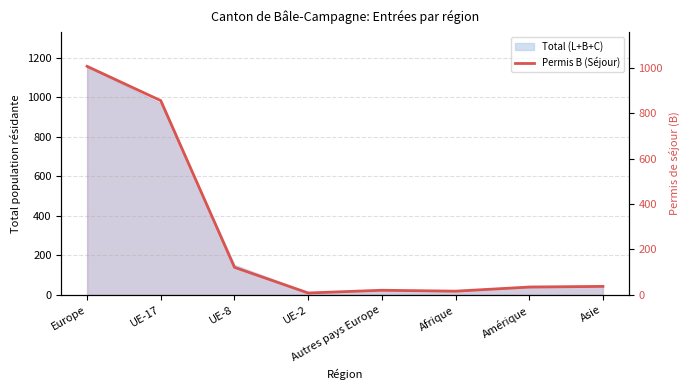

List the labels in order of value, smallest first.

UE-2, Afrique, Autres pays Europe, Amérique, Asie, UE-8, UE-17, Europe